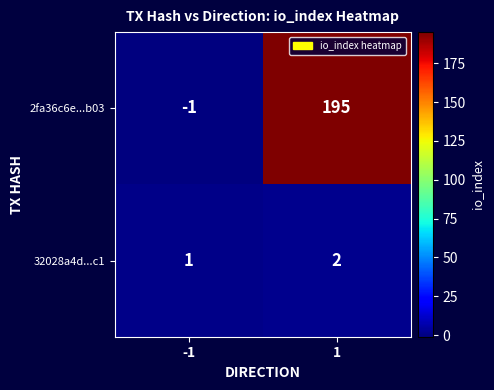

Which series has the largest total across all categories?

2fa36c6e...b03